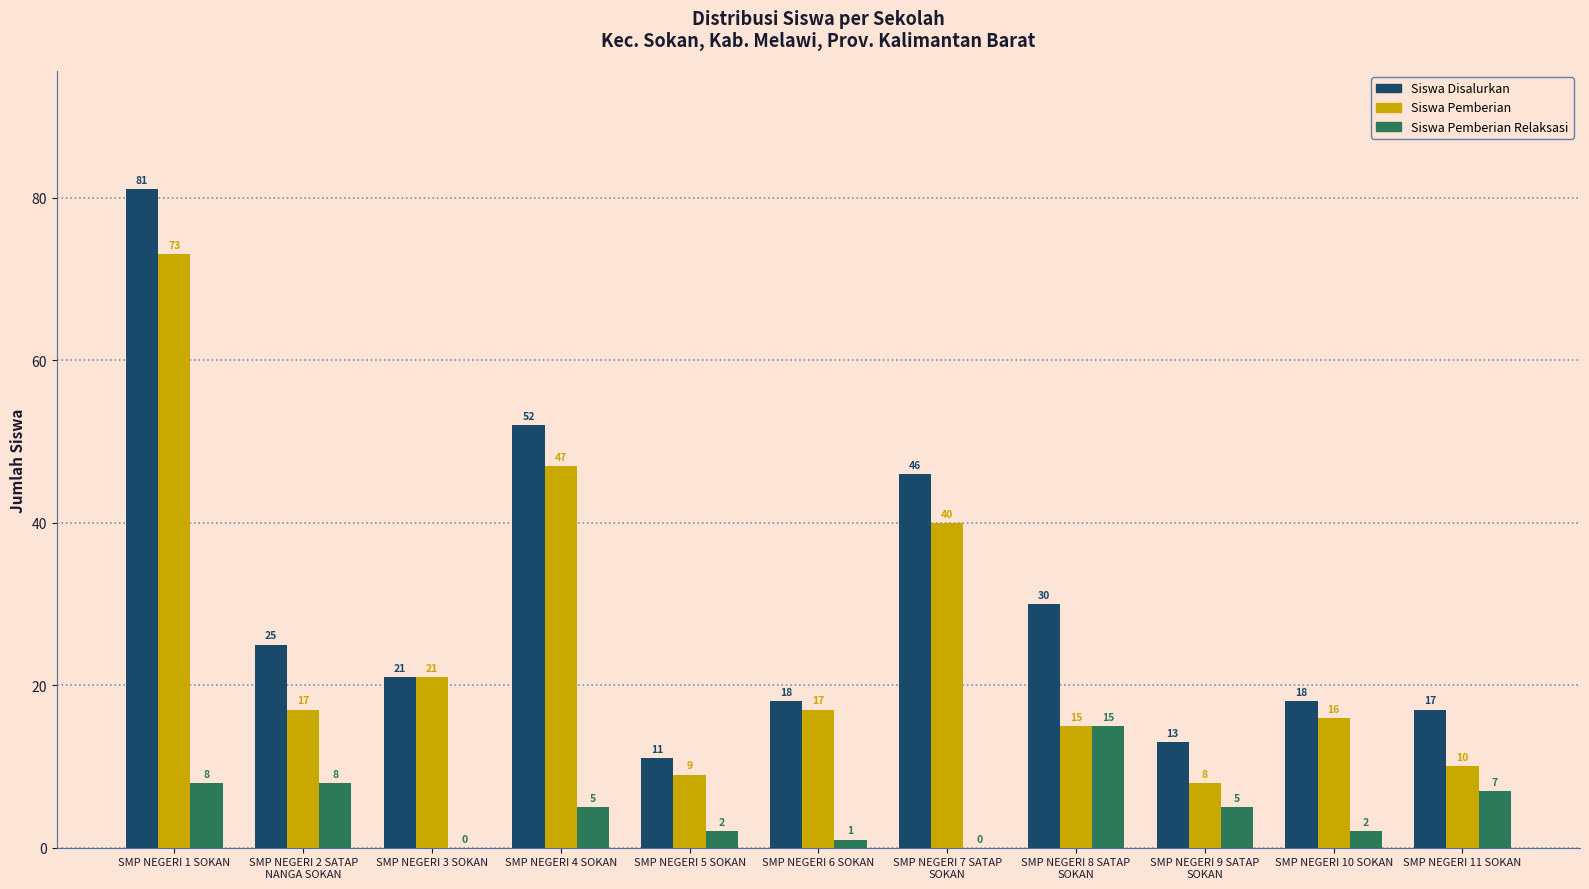

Reading left to right, what are all the values shown in this chart?

Siswa Disalurkan: 81	25	21	52	11	18	46	30	13	18	17
Siswa Pemberian: 73	17	21	47	9	17	40	15	8	16	10
Siswa Pemberian Relaksasi: 8	8	0	5	2	1	0	15	5	2	7